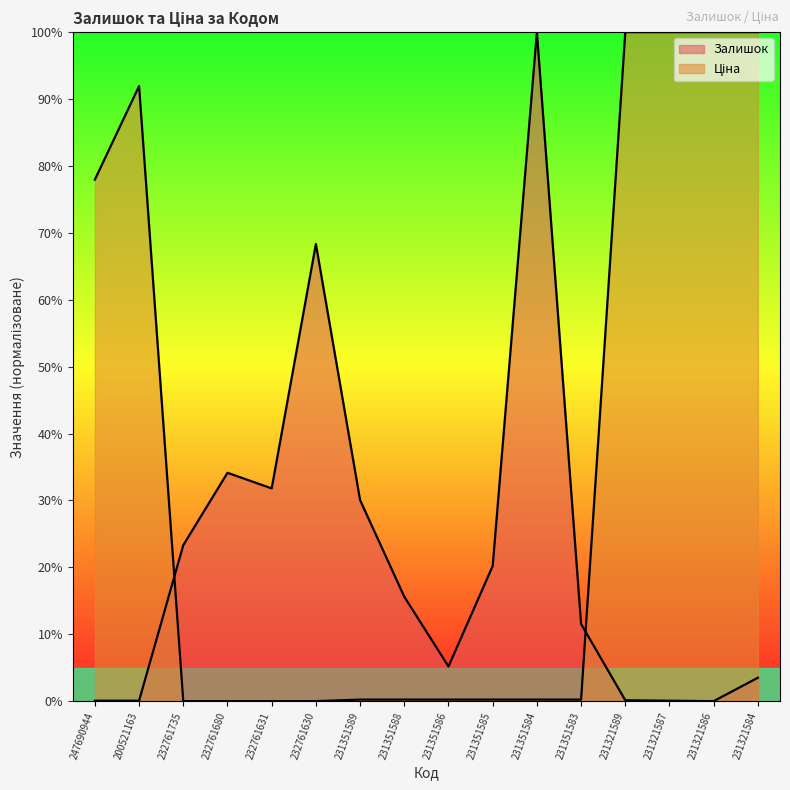

What is the label of the 10th point from the right?

231351589